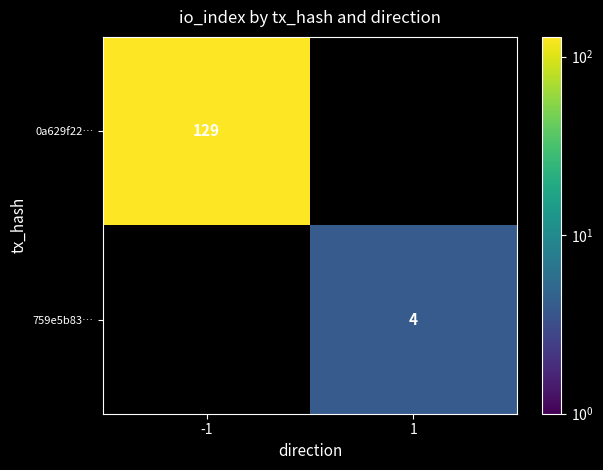

Is it true that 0a629f22… equals 129 at -1?

True